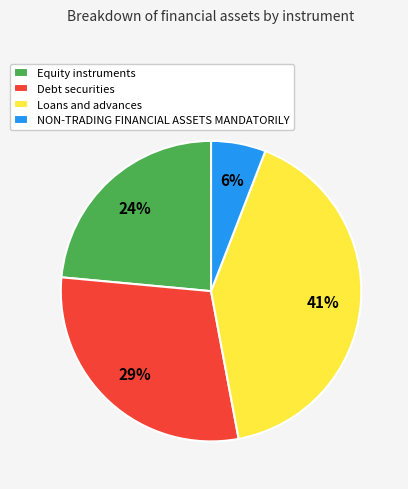

Count the number of slices in the pie.

4